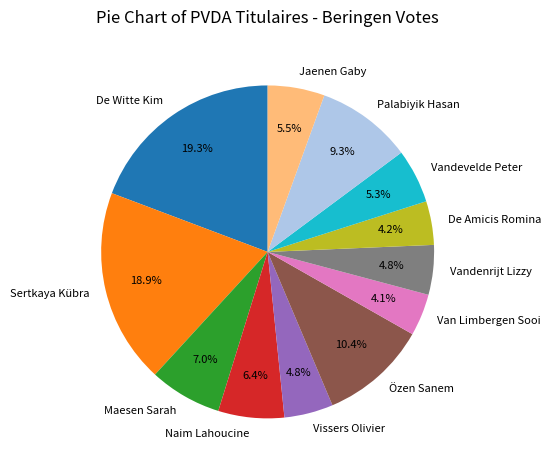

Between Vissers Olivier and Naim Lahoucine, which is larger?

Naim Lahoucine